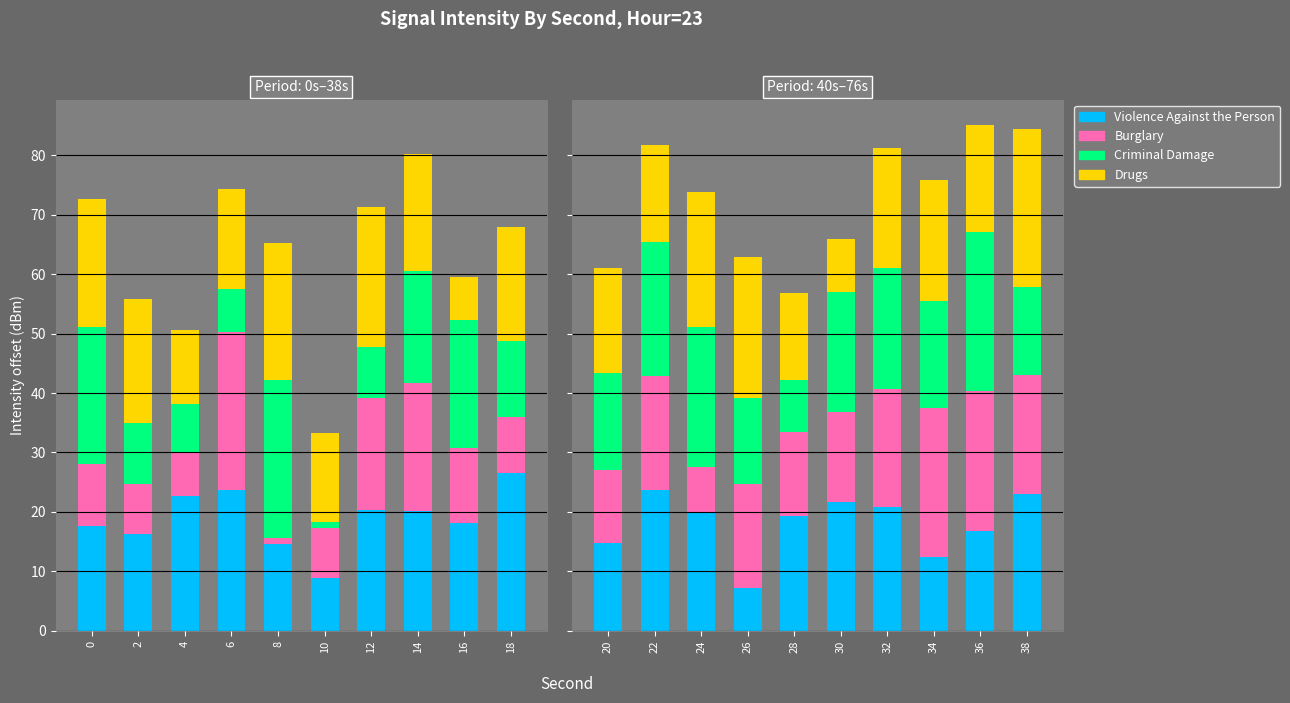

Which series has the largest total across all categories?

Drugs